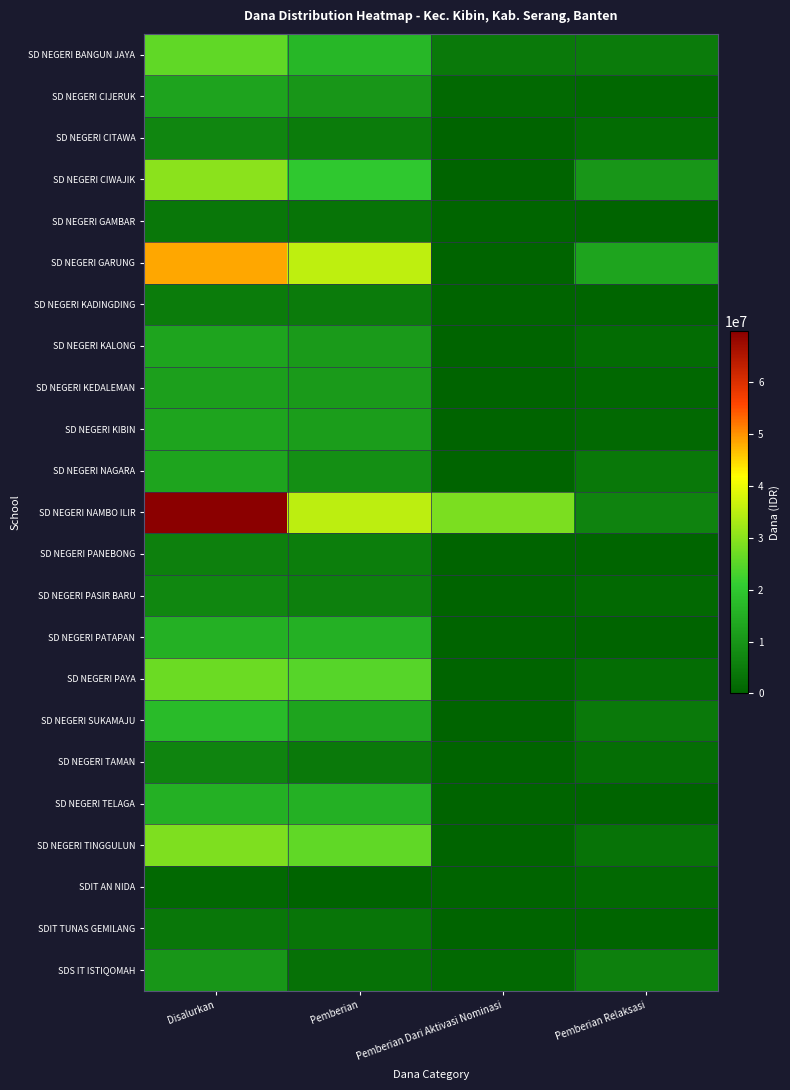

At which category is the sum across all series the highest?

Disalurkan